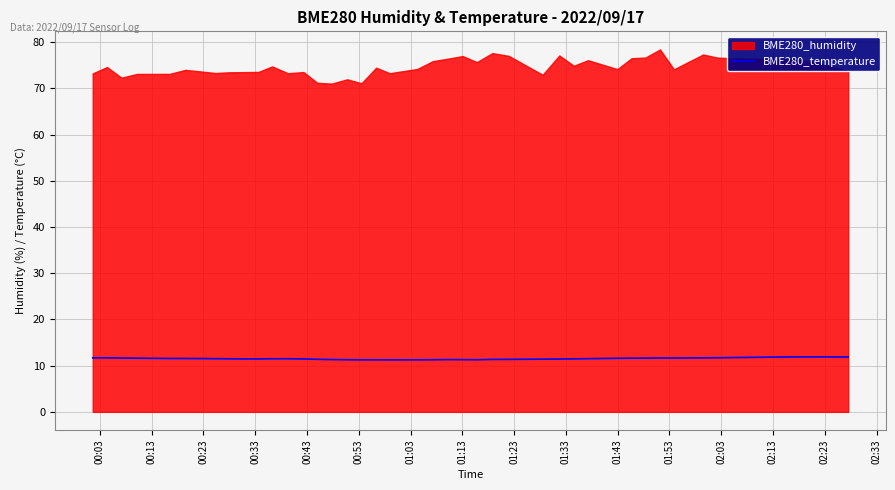

How many categories are shown in the chart?

40